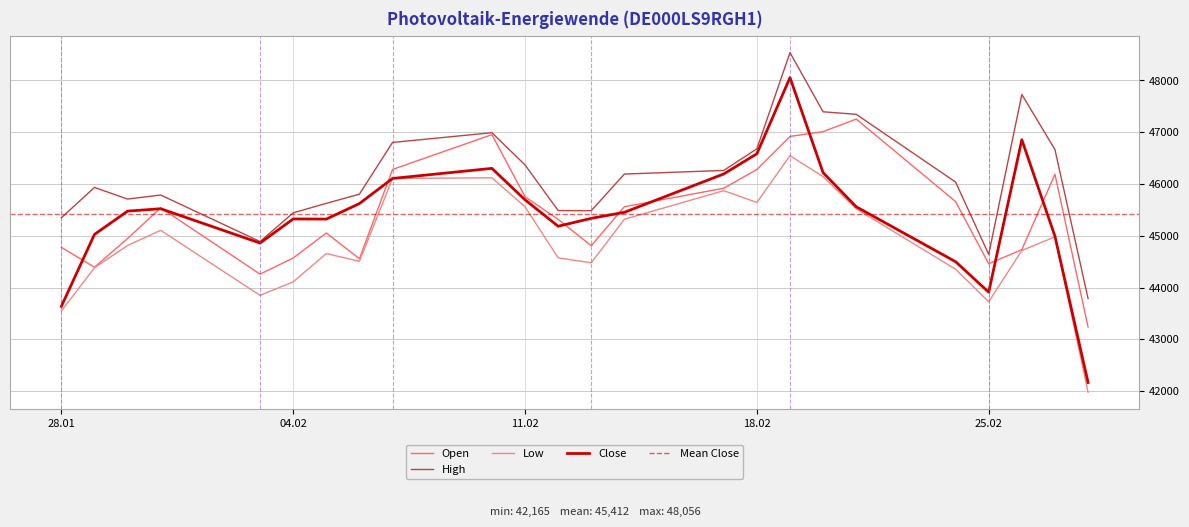

Where is Open nearest to the value 45245?

12.02.2025